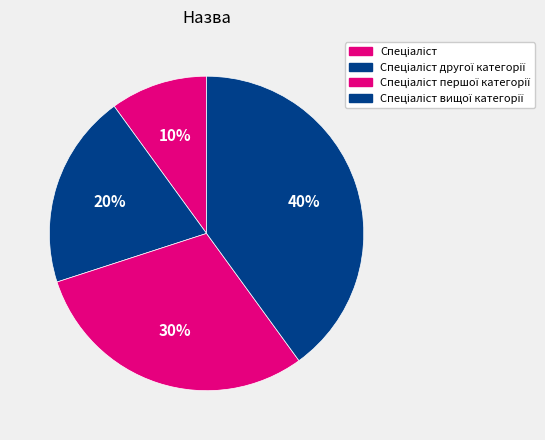

How many slices are in this pie chart?

4